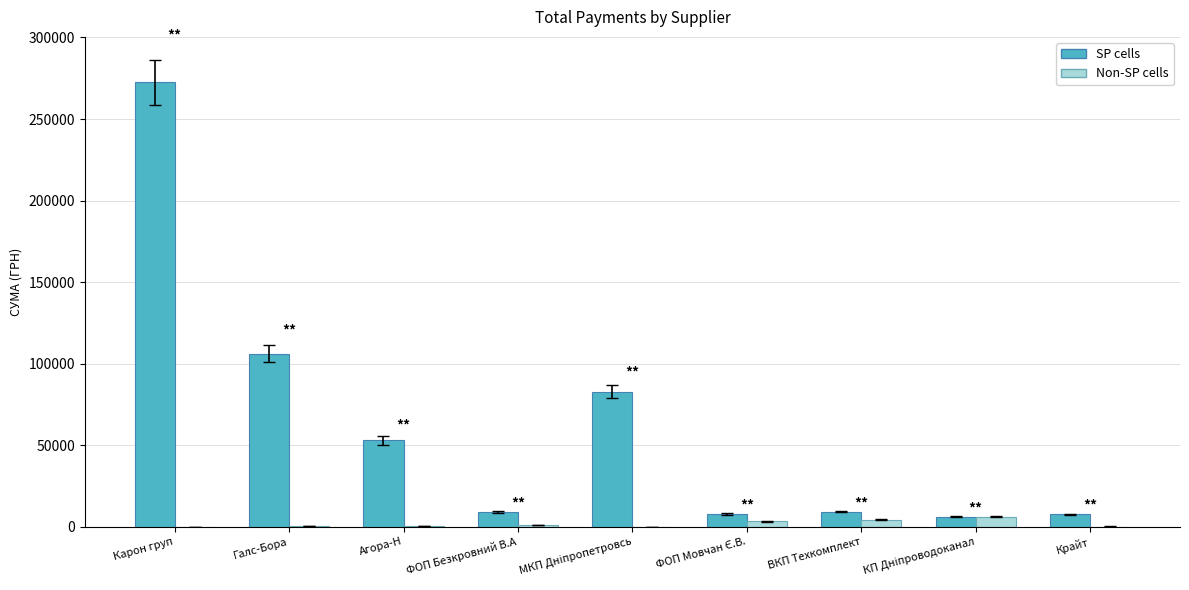

Which category has the highest value across all series?

Карон груп